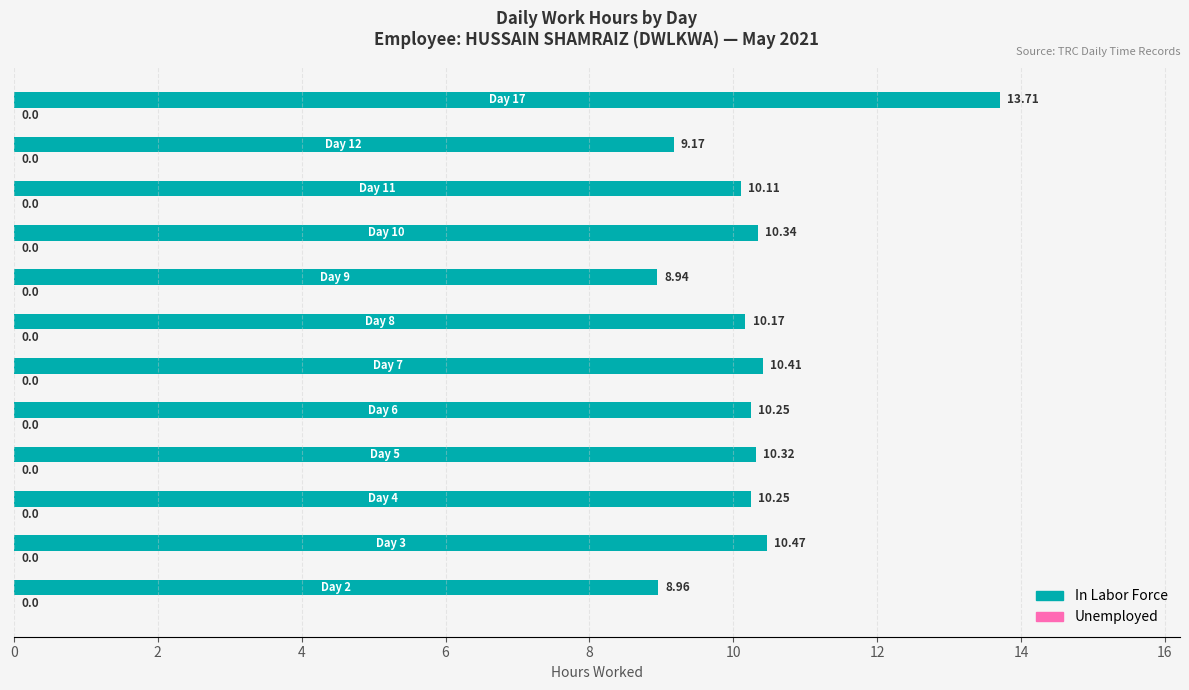

What is the difference between the maximum and minimum values?

4.8